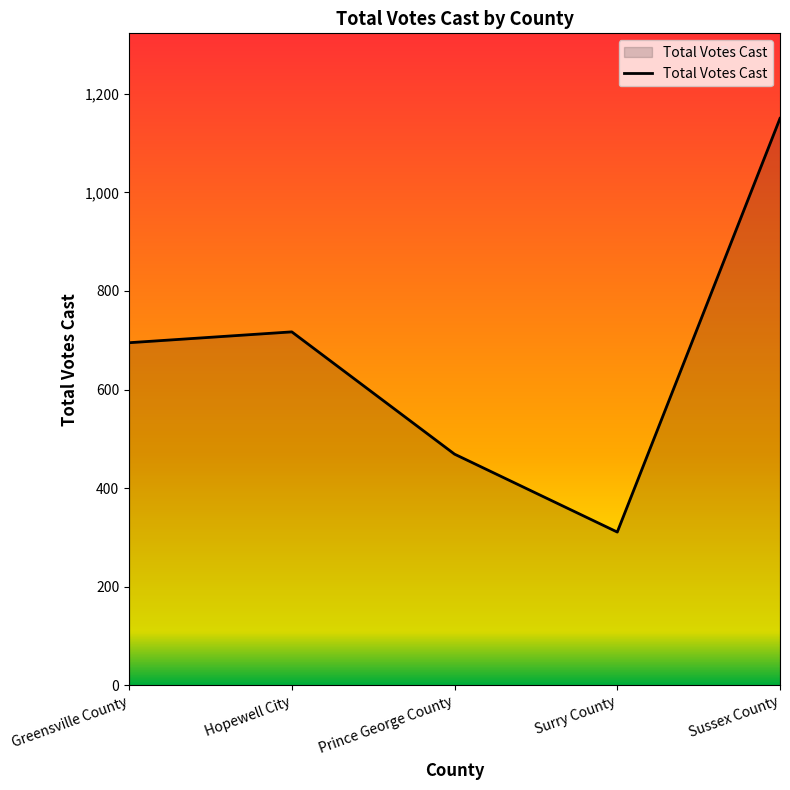

How many interior local valleys (lower than both neighbors) does the data have?

1